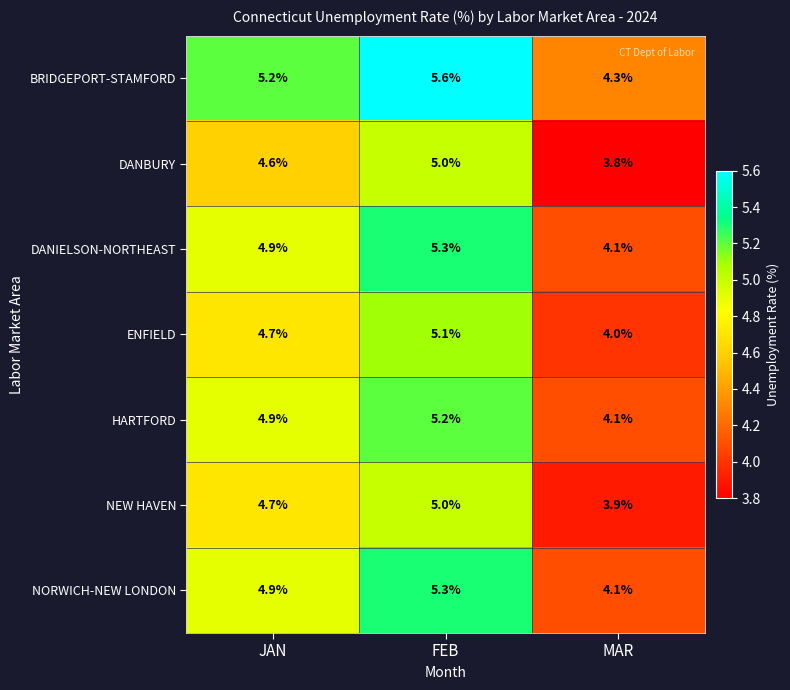

Which series has the largest total across all categories?

BRIDGEPORT-STAMFORD